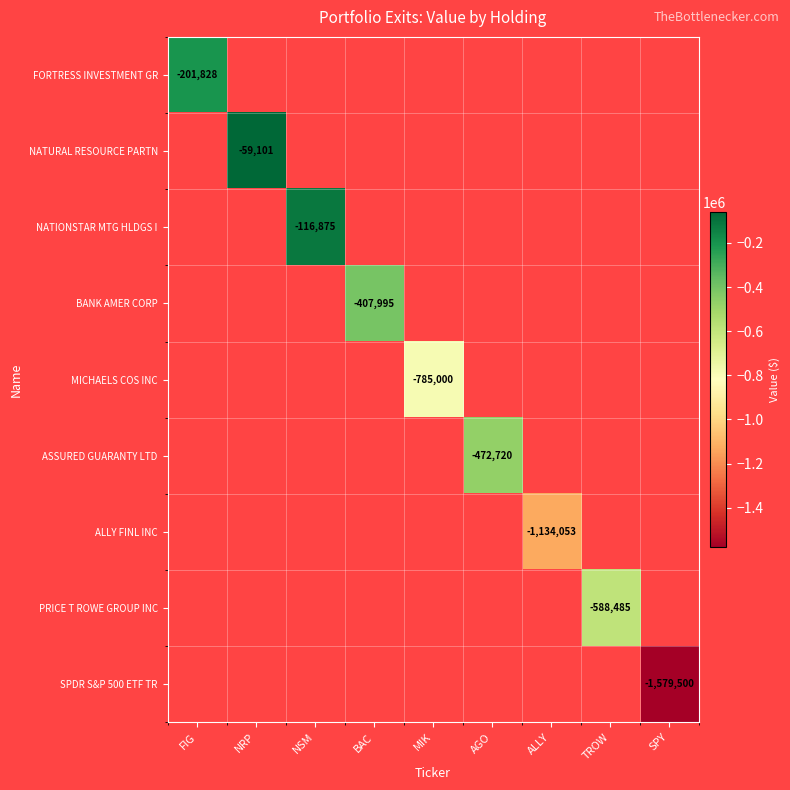

True or false: NATURAL RESOURCE PARTN has a value of -14949 at NRP.

False